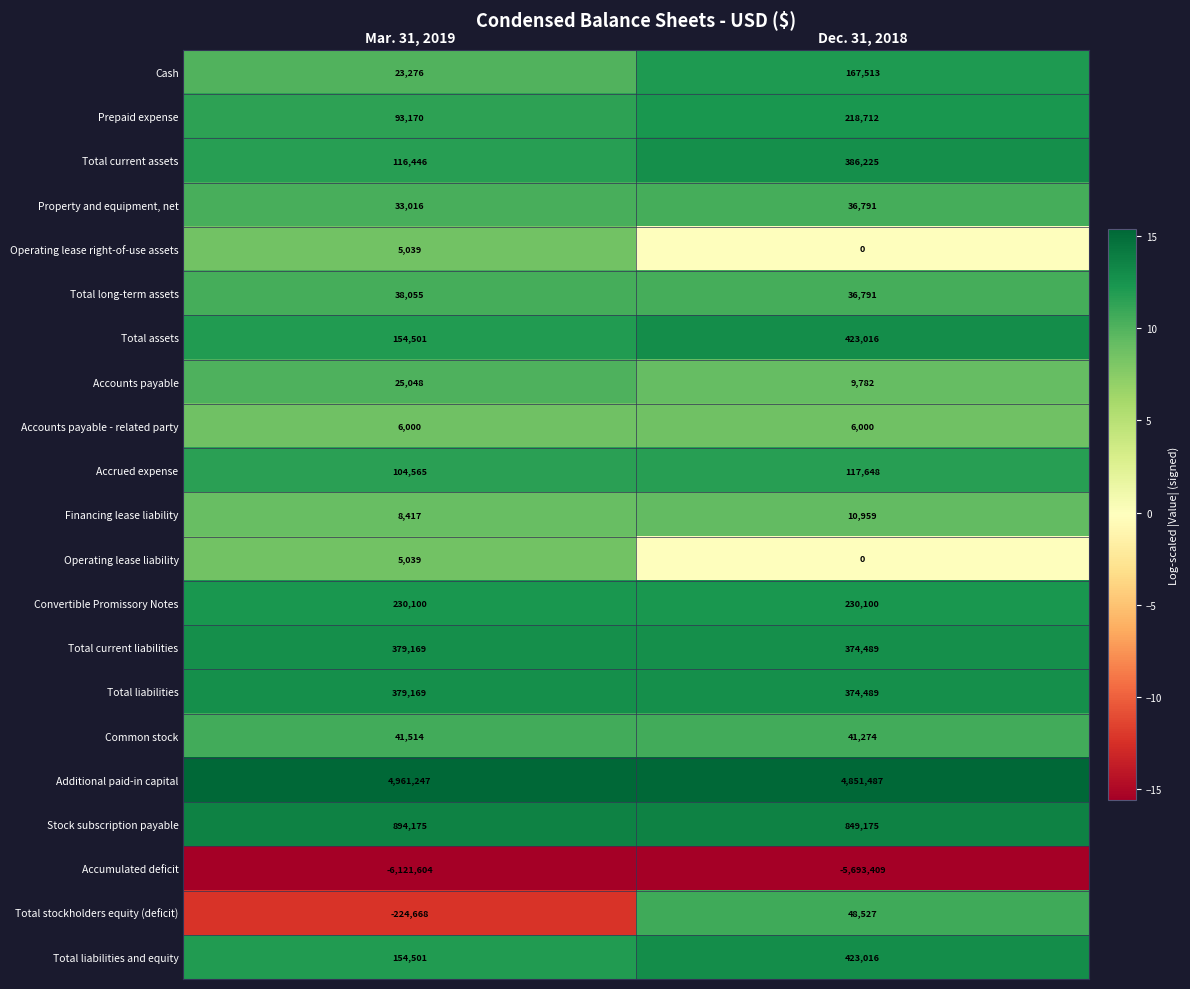

The Accumulated deficit series shows -9276936 at Dec. 31, 2018. True or false?

False